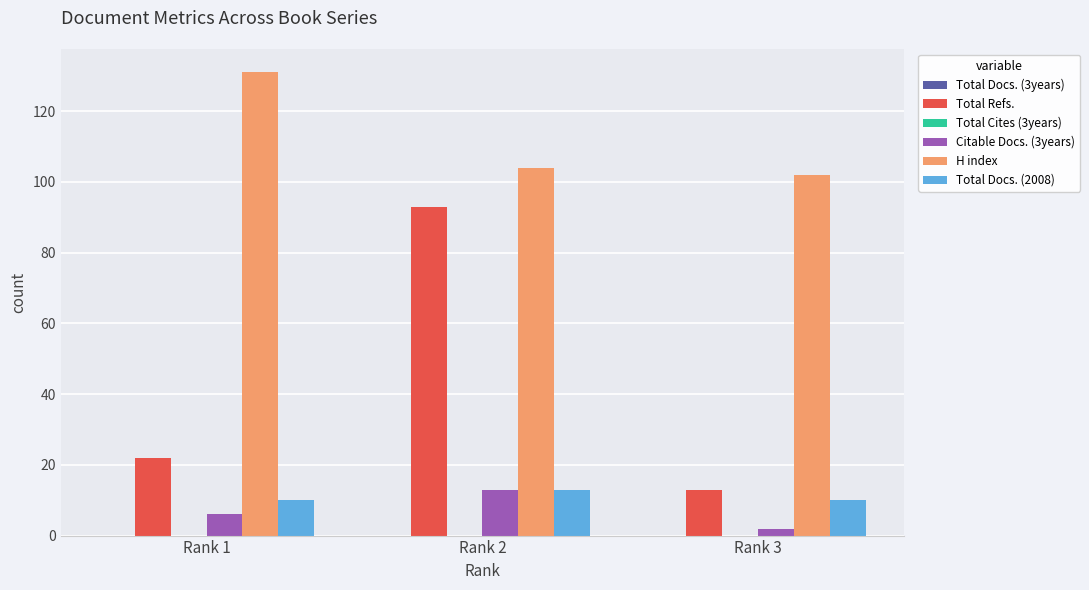

Is it true that Citable Docs. (3years) equals 2 at Rank 3?

True